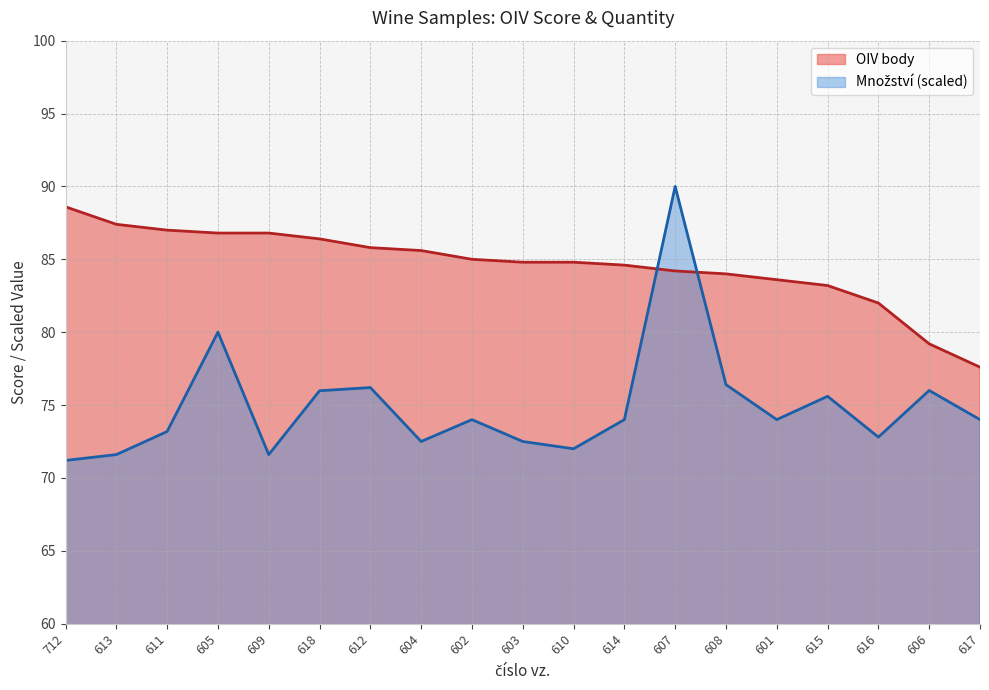

The value of Množství (scaled) at 605 is 80.0. True or false?

True